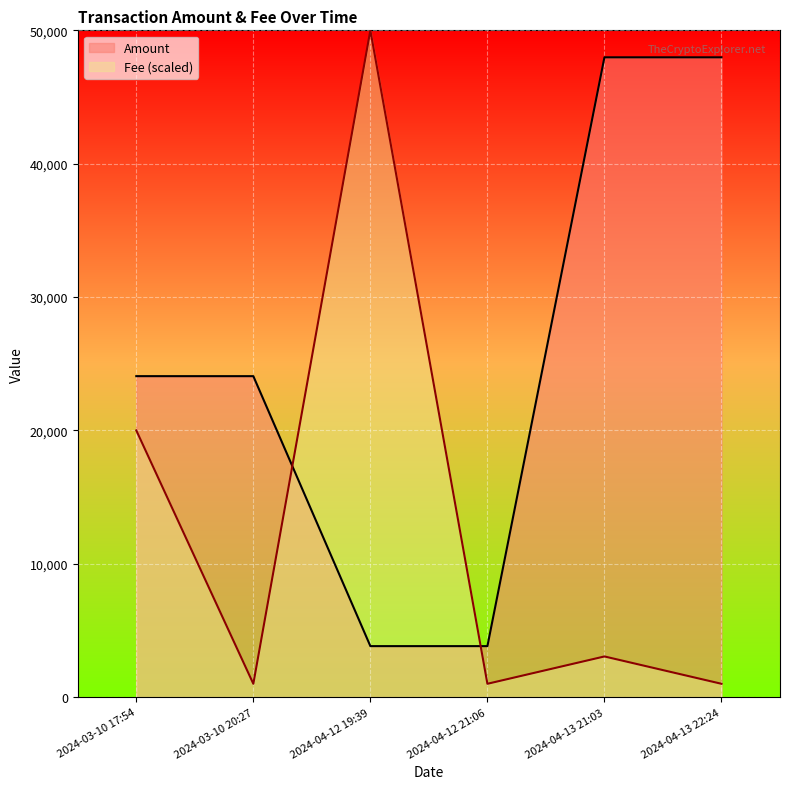

What is the sum of all Amount values?

151736.2